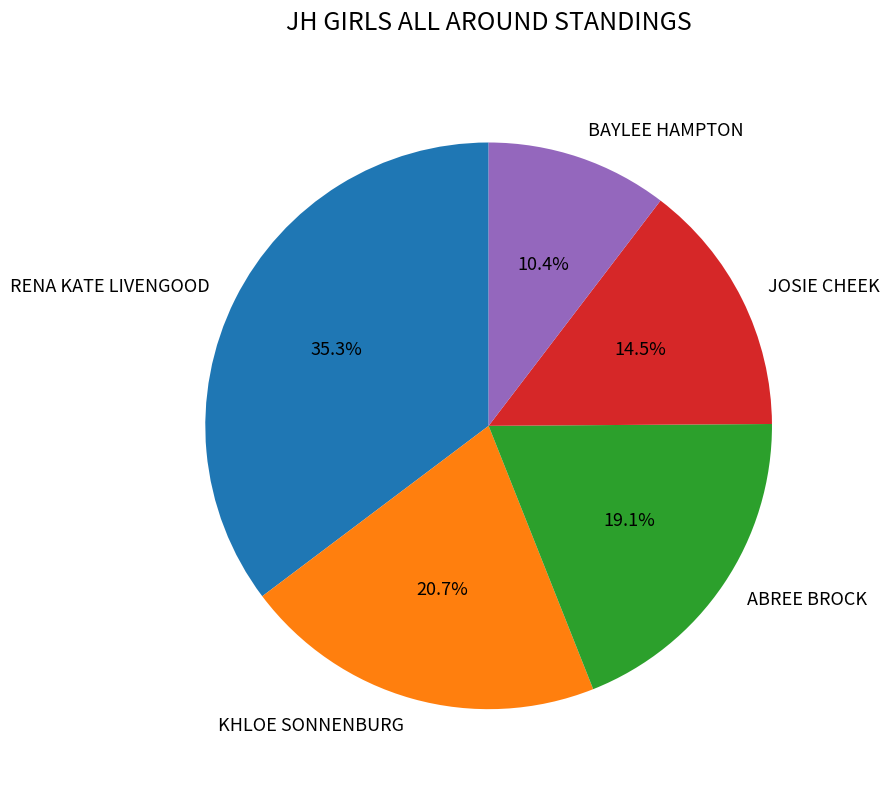

How many segments does this pie chart have?

5